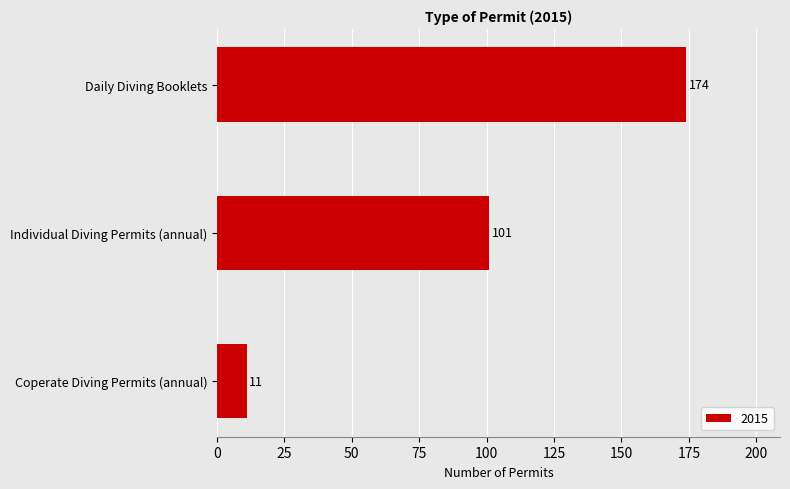

Rank the categories by value from lowest to highest.

Coperate Diving Permits (annual), Individual Diving Permits (annual), Daily Diving Booklets